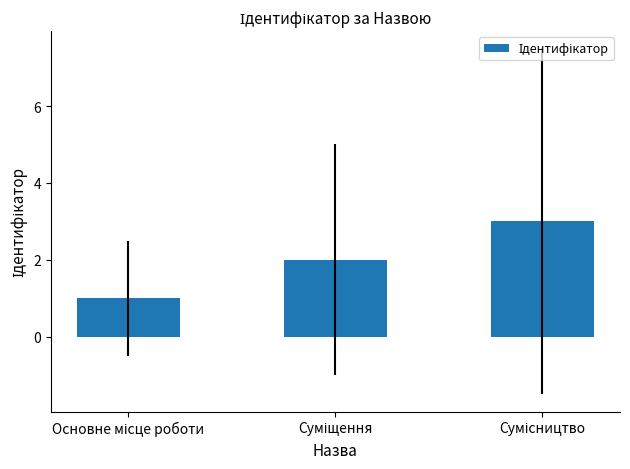

What is the sum of all values?

6